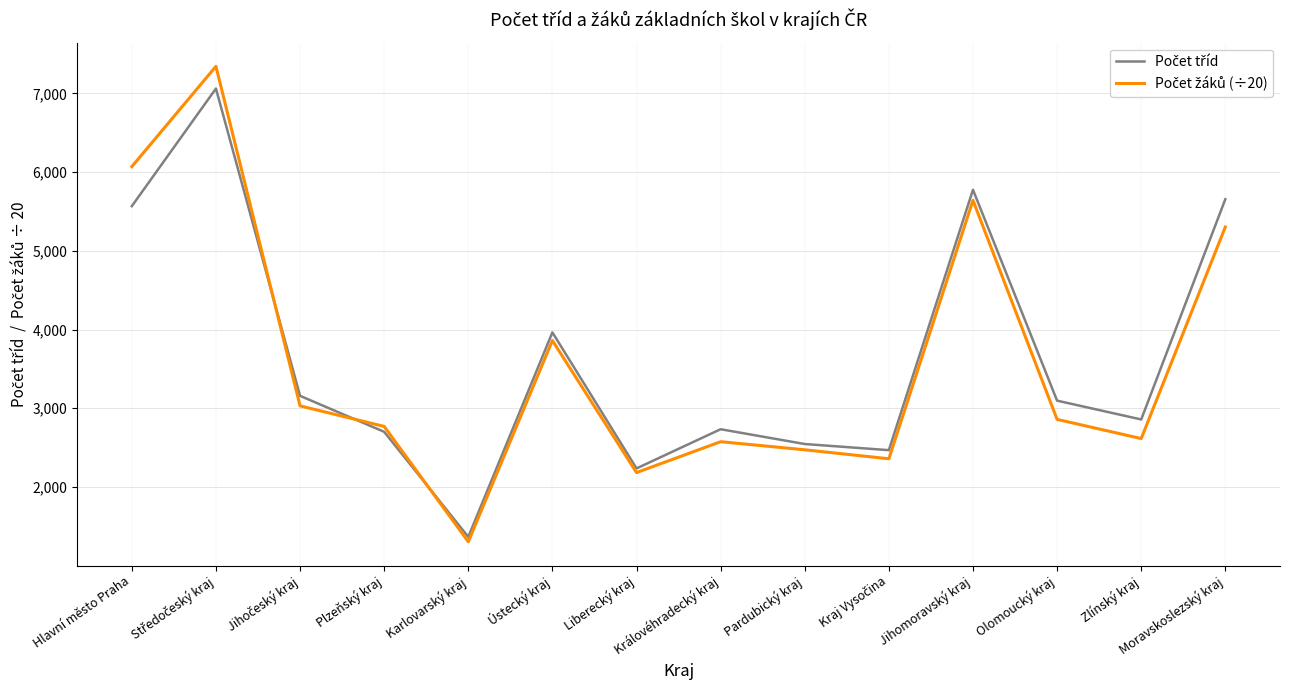

At which category does the chart reach its minimum across all series?

Karlovarský kraj